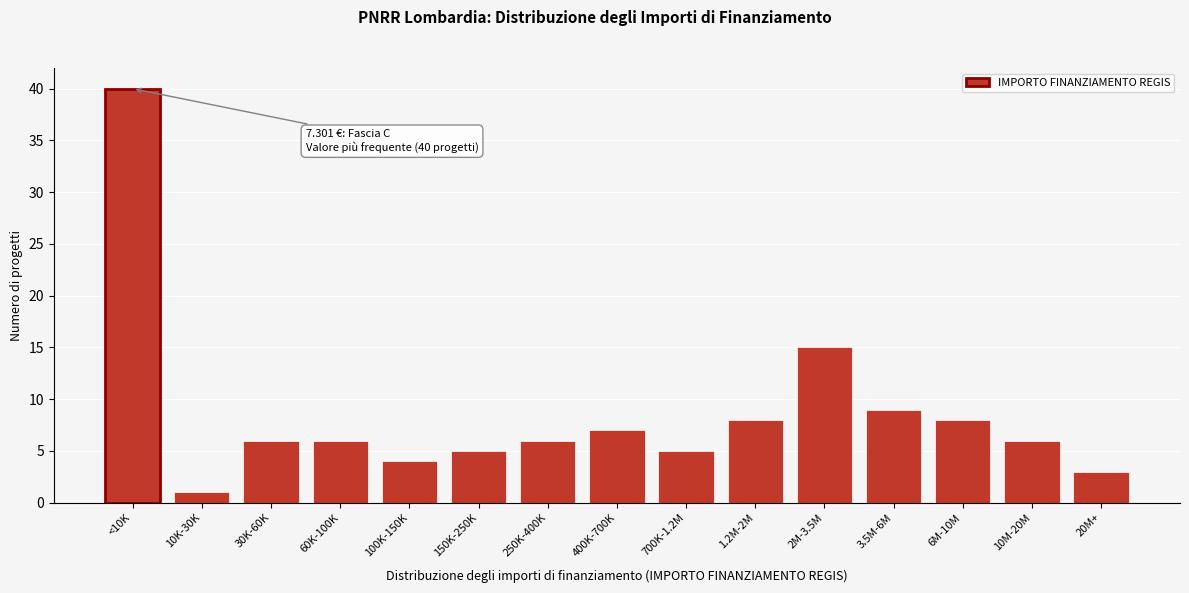

Reading left to right, what are all the values shown in this chart?

40	1	6	6	4	5	6	7	5	8	15	9	8	6	3